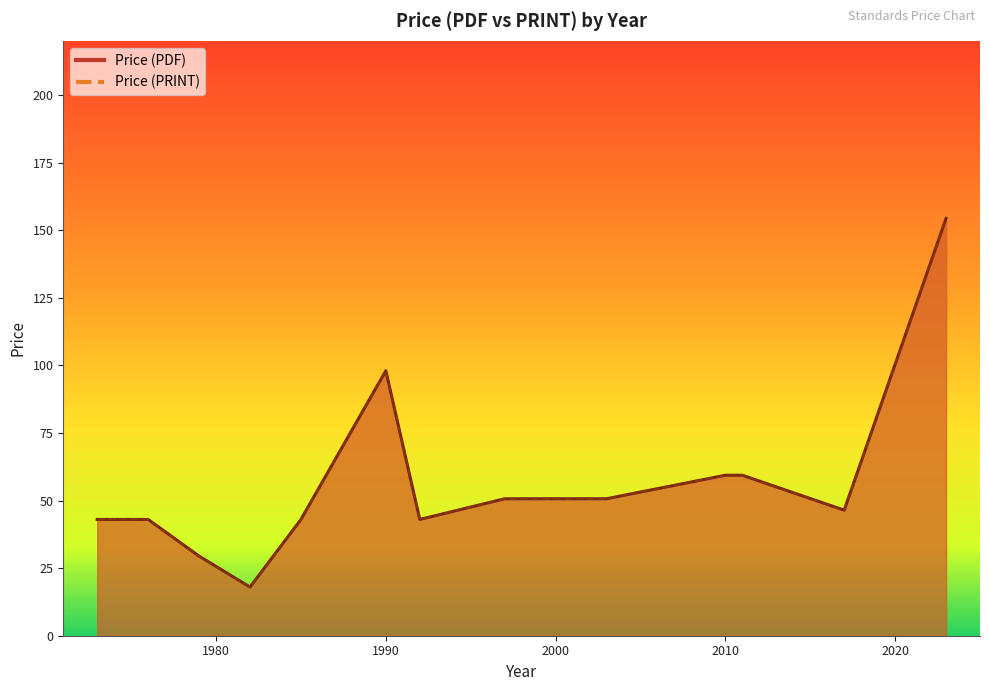

Between 1977 and 2023, which series saw the biggest shift?

Price (PDF)